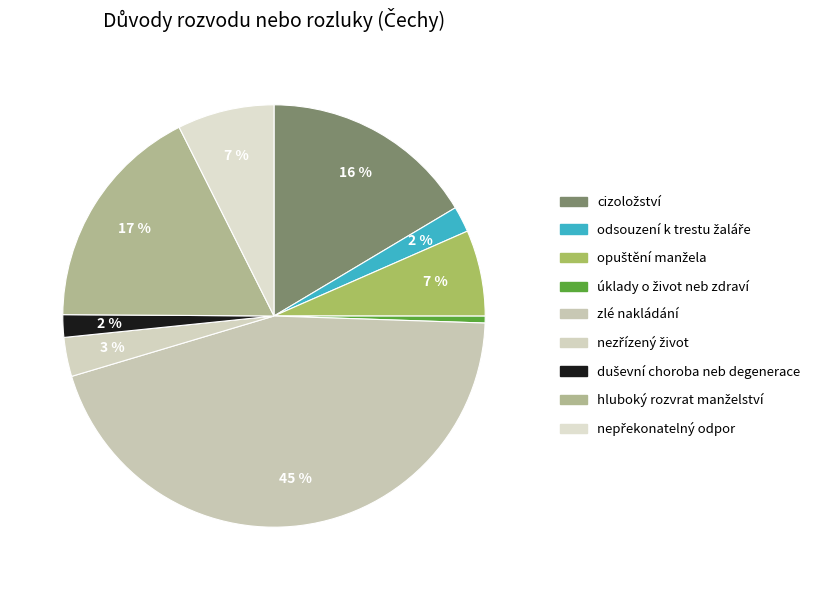

Between zlé nakládání and úklady o život neb zdraví, which is larger?

zlé nakládání